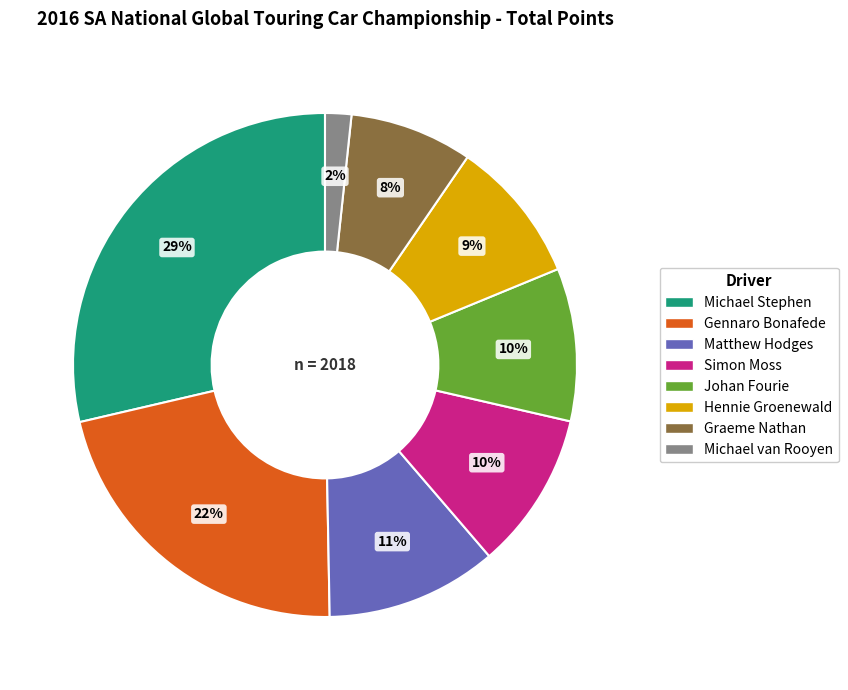

To the nearest percent, what is the difference between the Simon Moss and Matthew Hodges slice percentages?

1%